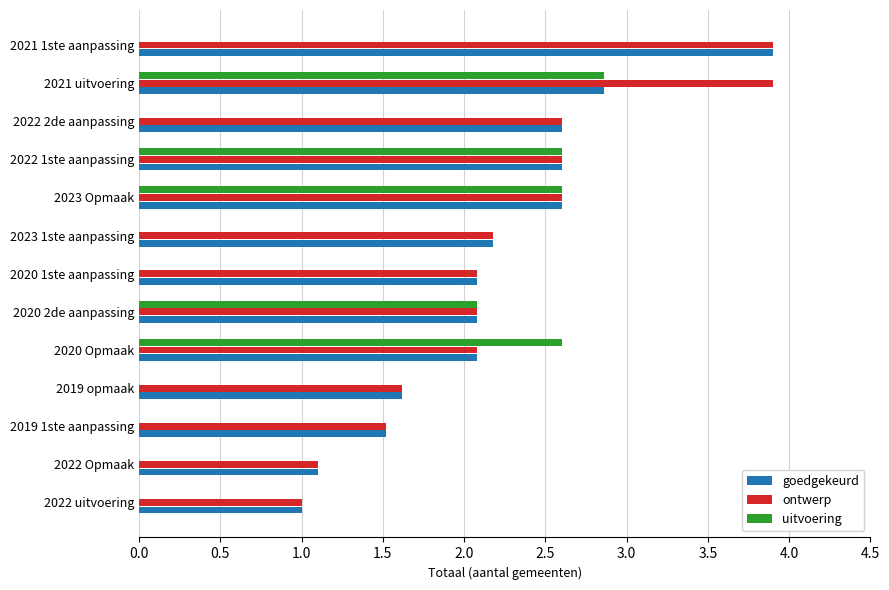

What is the sum of all uitvoering values?

12.7